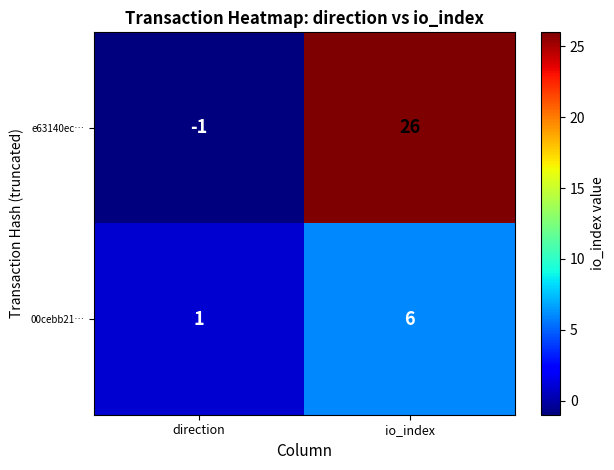

Reading left to right, what are all the values shown in this chart?

e63140ec…: direction=-1	io_index=26
00cebb21…: direction=1	io_index=6